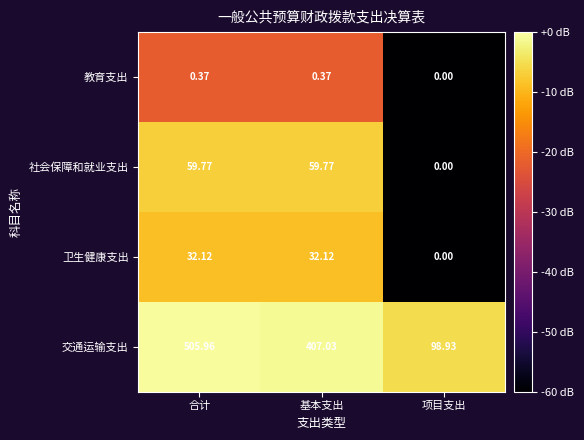

Which category has the lowest value across all series?

项目支出